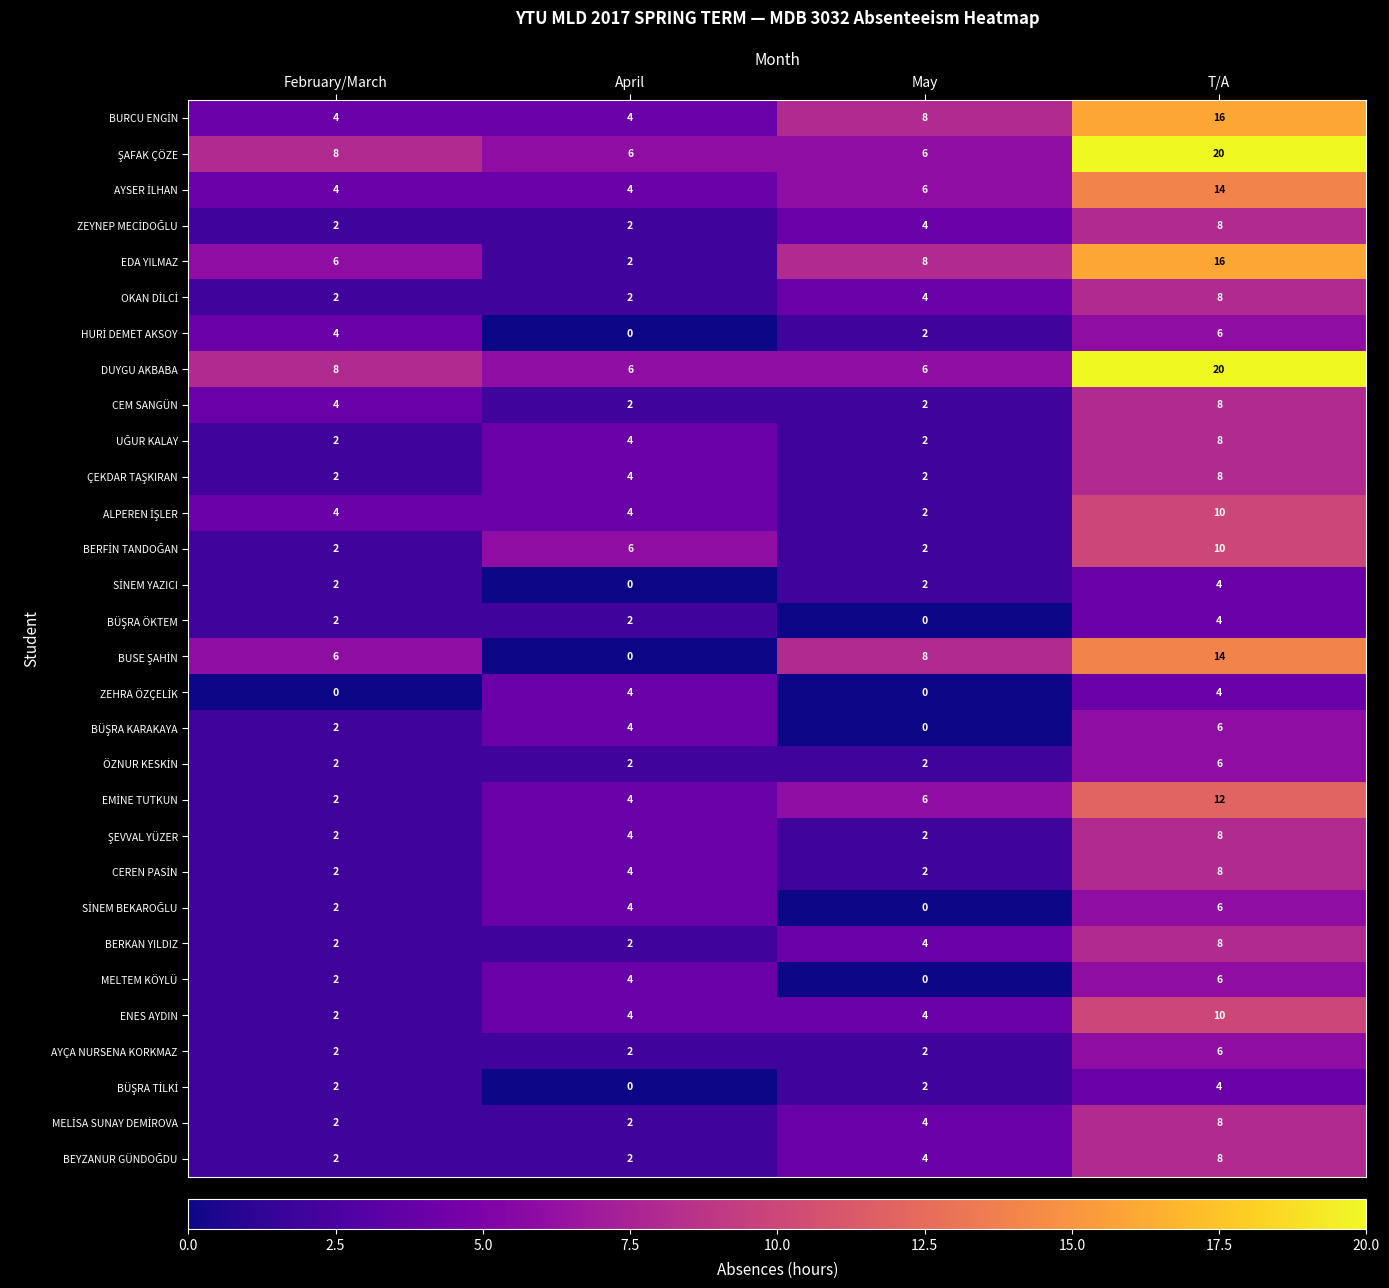

What is the spread (max minus min) of values at April?

6